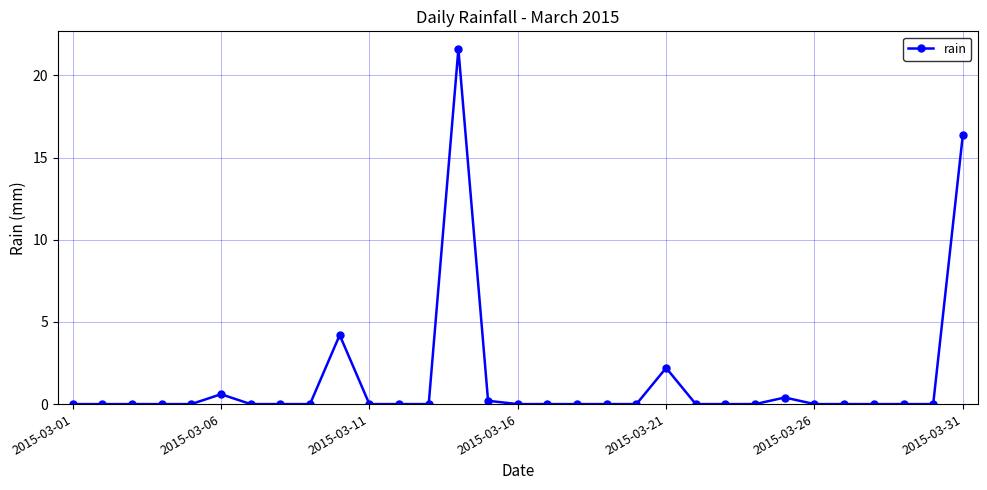

What is the maximum value shown in the chart?

21.6